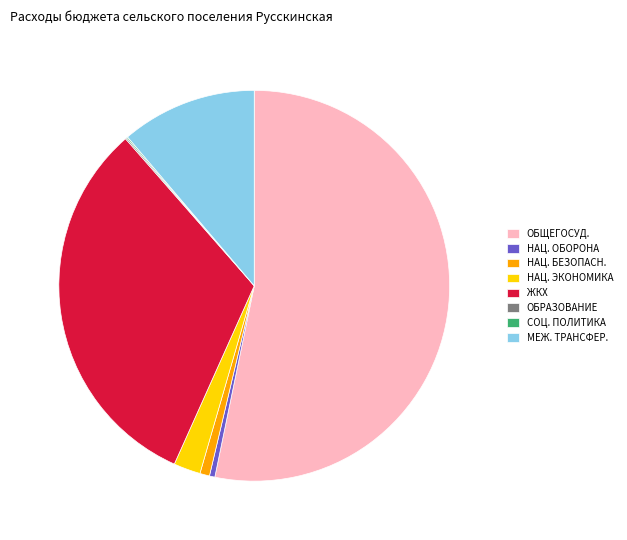

Which category accounts for the majority?

ОБЩЕГОСУД.